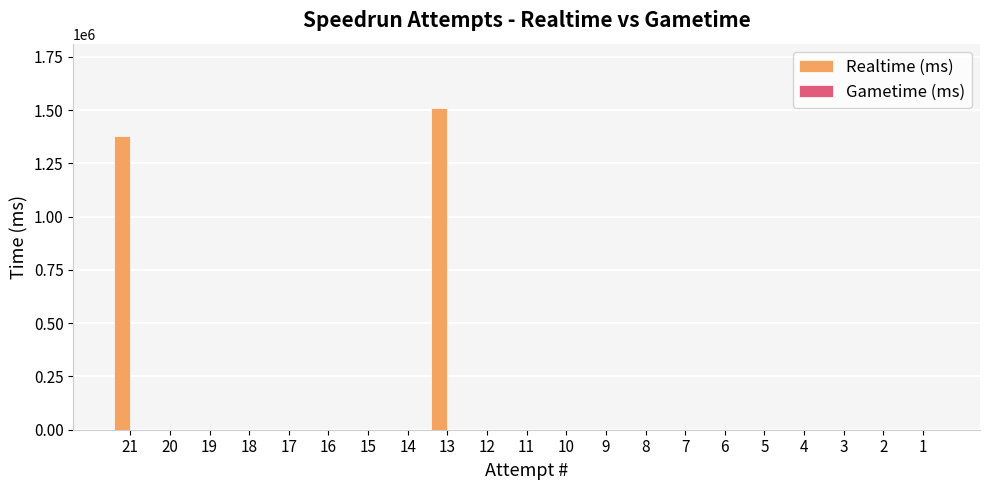

Reading right to left, list all the values displayed in this chart.

1=0	2=0	3=0	4=0	5=0	6=0	7=0	8=0	9=0	10=0	11=0	12=0	13=1510213	14=0	15=0	16=0	17=0	18=0	19=0	20=0	21=1379961